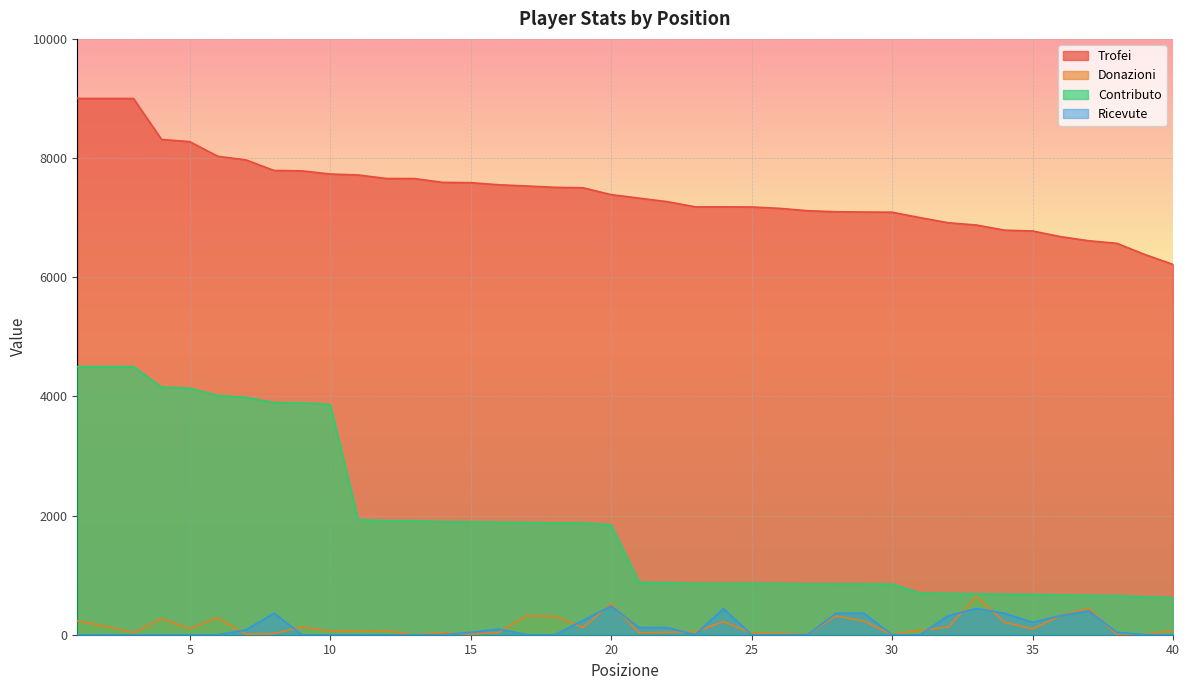

Rank the series by their maximum value, from highest to lowest.

Trofei, Contributo, Donazioni, Ricevute